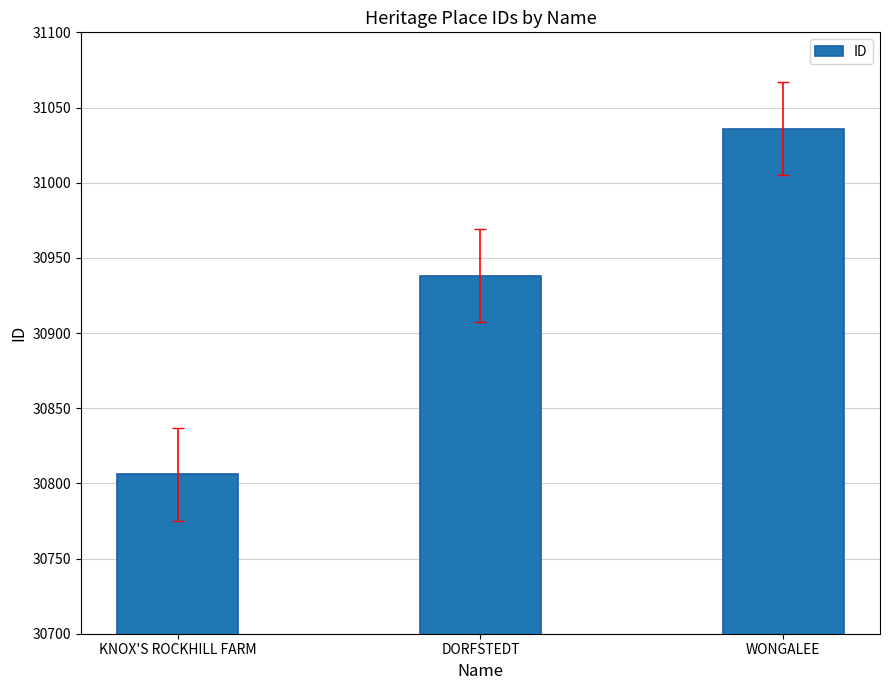

How many bars are there in total?

3